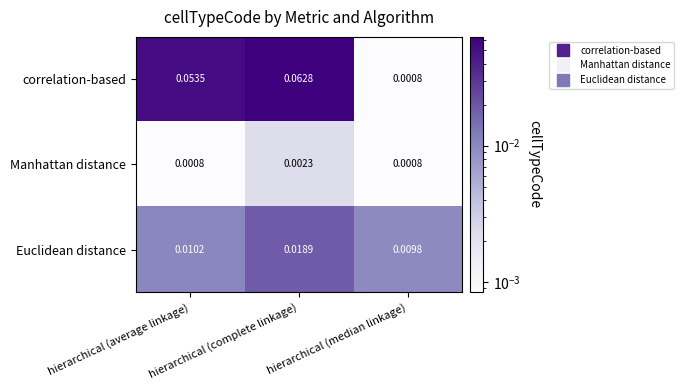

Which category has the highest value in the correlation-based series?

hierarchical (complete linkage)